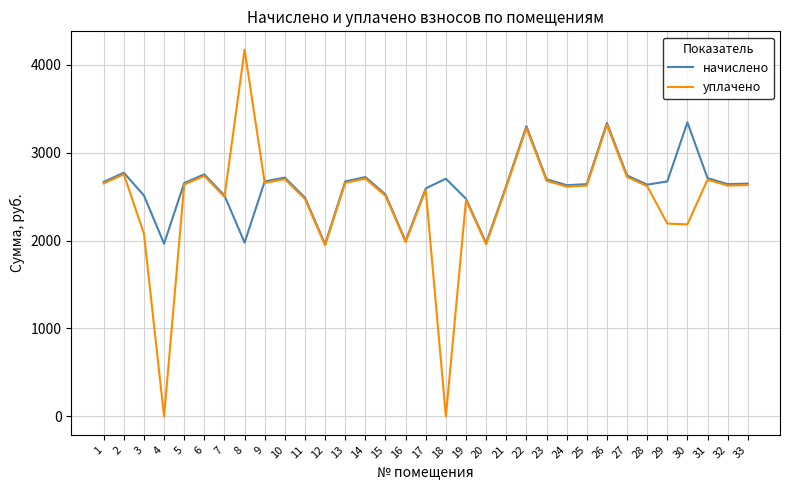

The value of начислено at 30 is 3342.7. True or false?

True